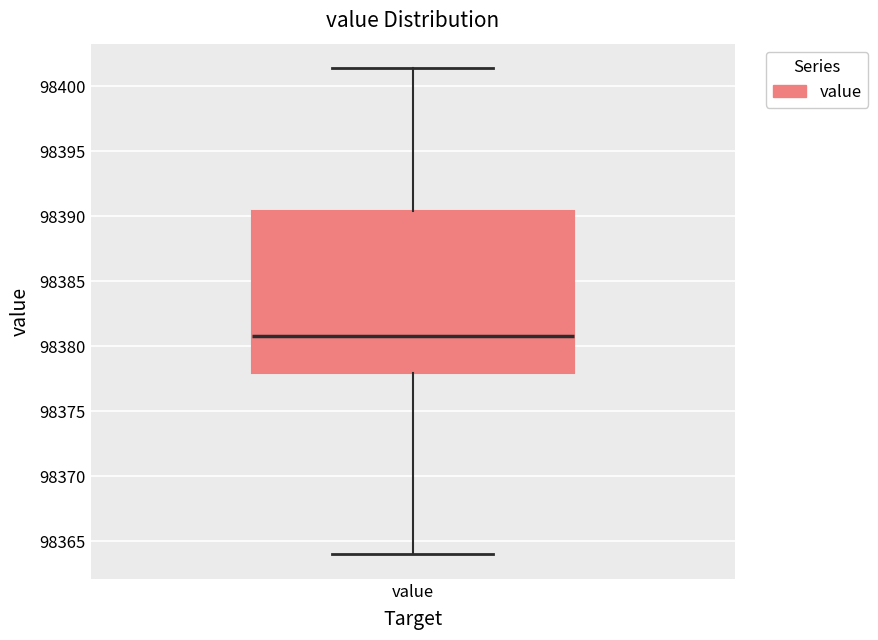

Transcribe this box plot: give where the median line is, the range the box spans, and where the two whiskers end, as read against the y-axis. The values are not printed on the chart, so give them approximately, as read against the axis.

median 98381.0, box 98378.0 to 98390.5, whiskers 98364.0 to 98401.5